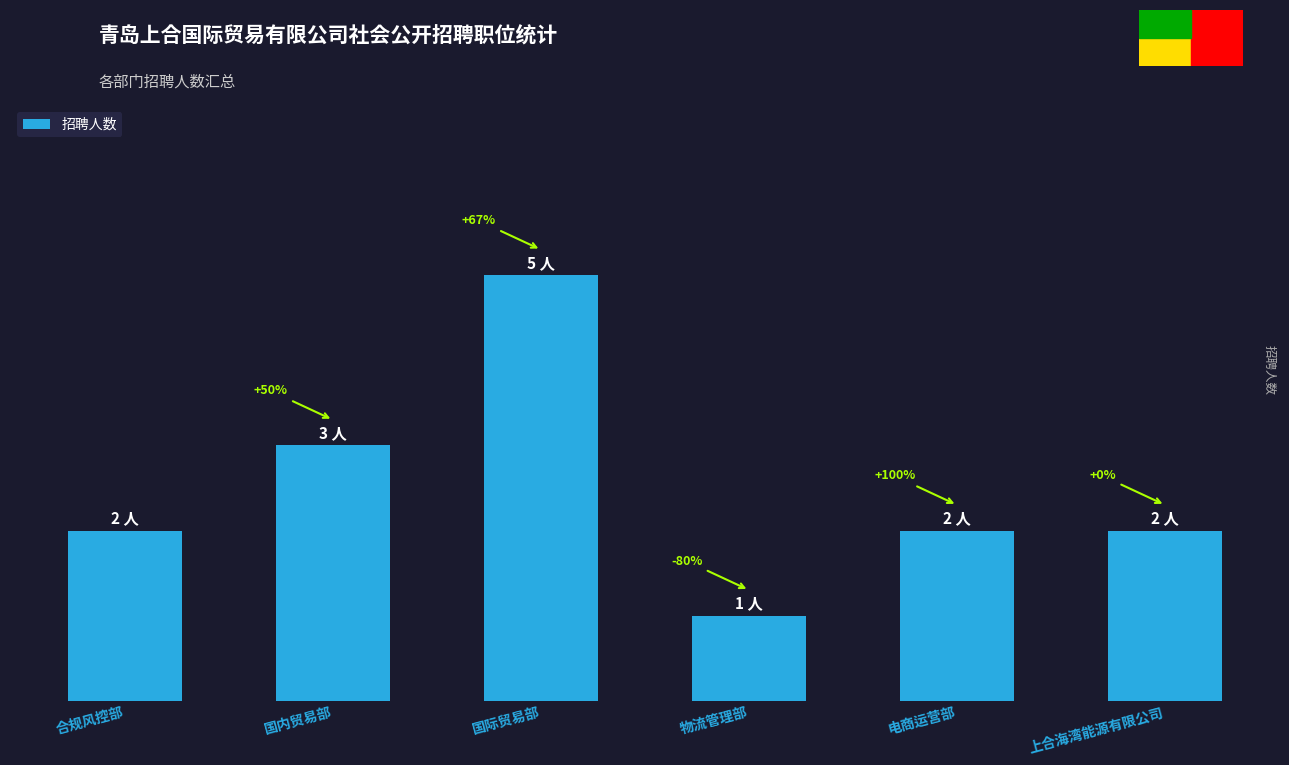

Reading right to left, extract all data points from this chart.

上合海湾能源有限公司=2	电商运营部=2	物流管理部=1	国际贸易部=5	国内贸易部=3	合规风控部=2